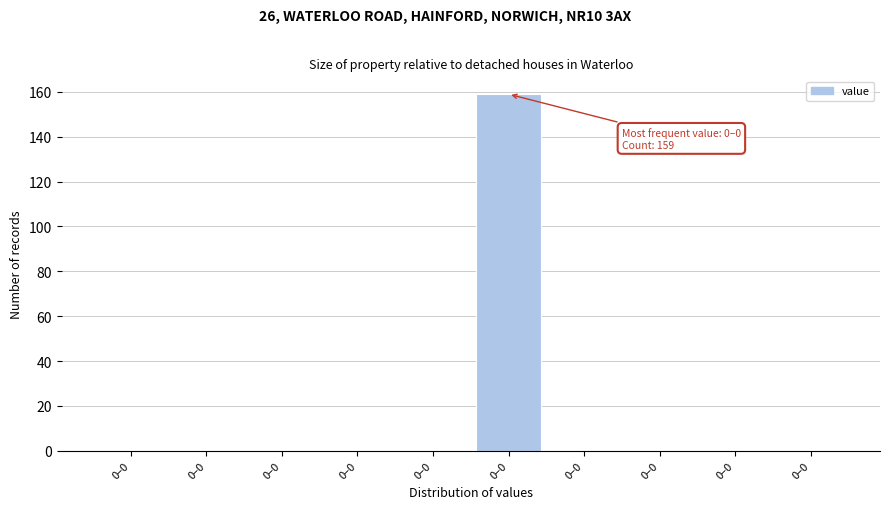

How many series are shown in this chart?

1